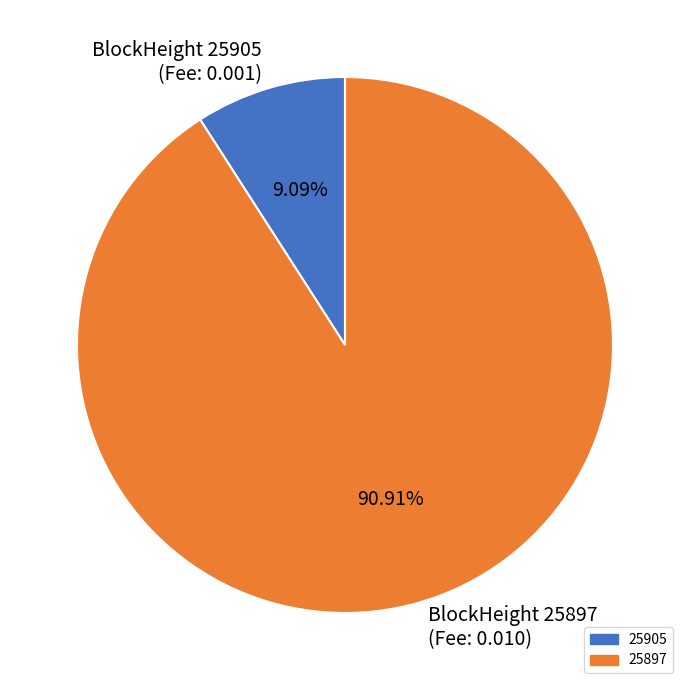

Rank the categories by value from highest to lowest.

BlockHeight 25897 (Fee: 0.010), BlockHeight 25905 (Fee: 0.001)